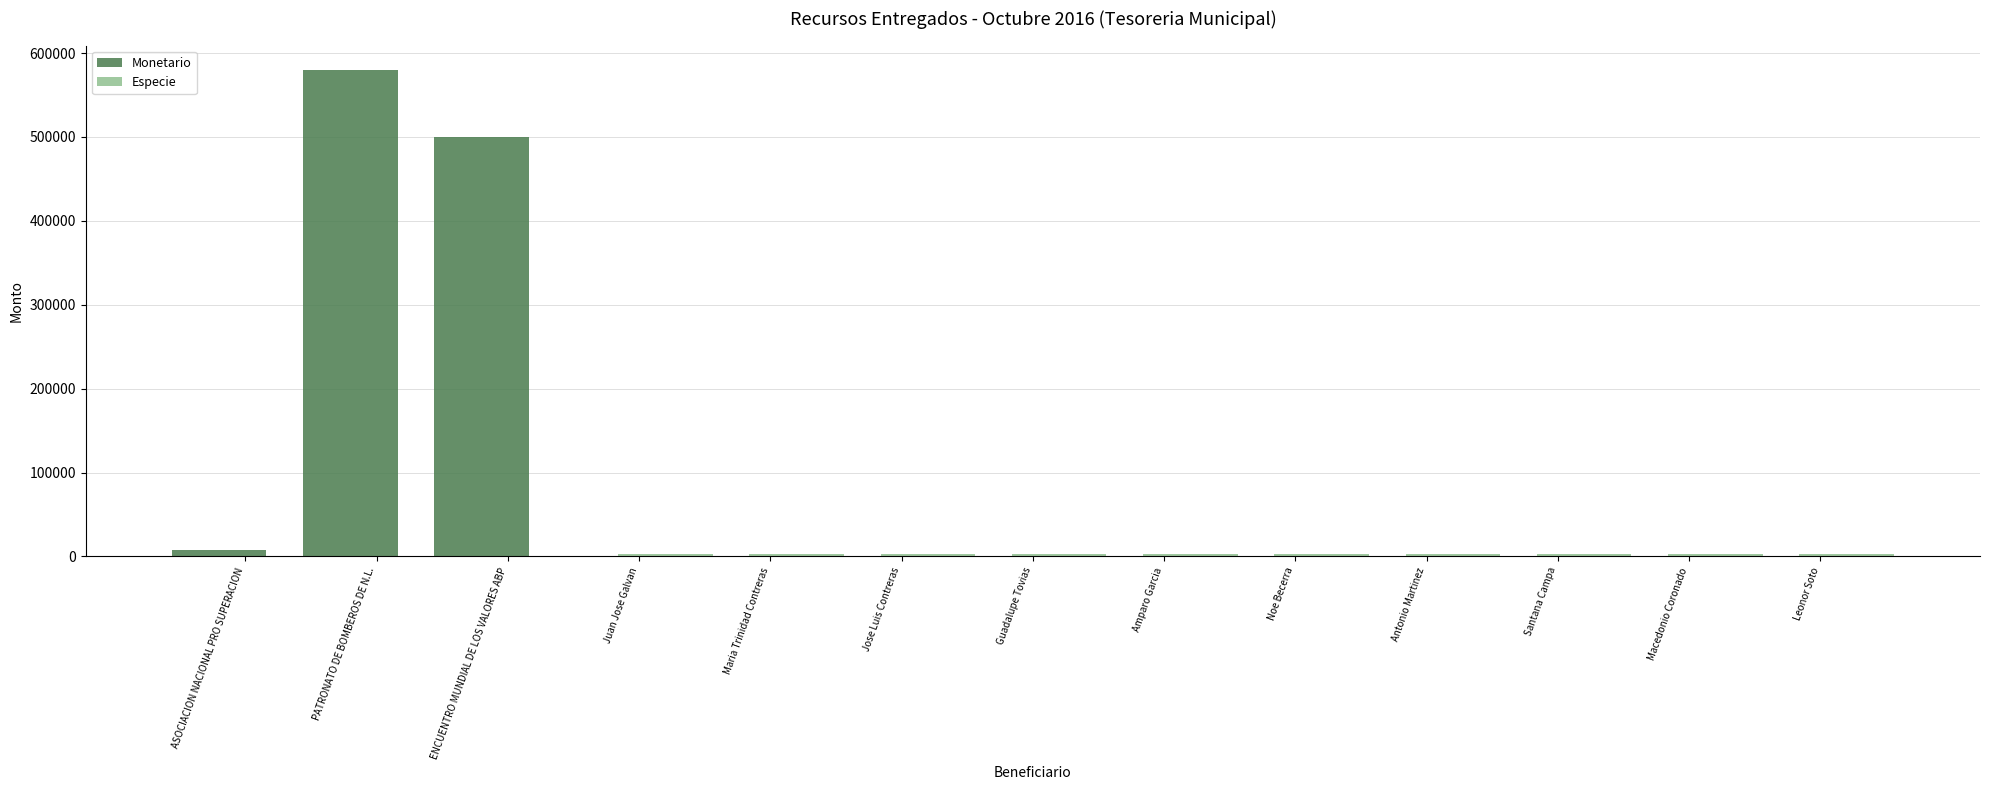

At which label is Monetario closest to 290000?

ENCUENTRO MUNDIAL DE LOS VALORES ABP